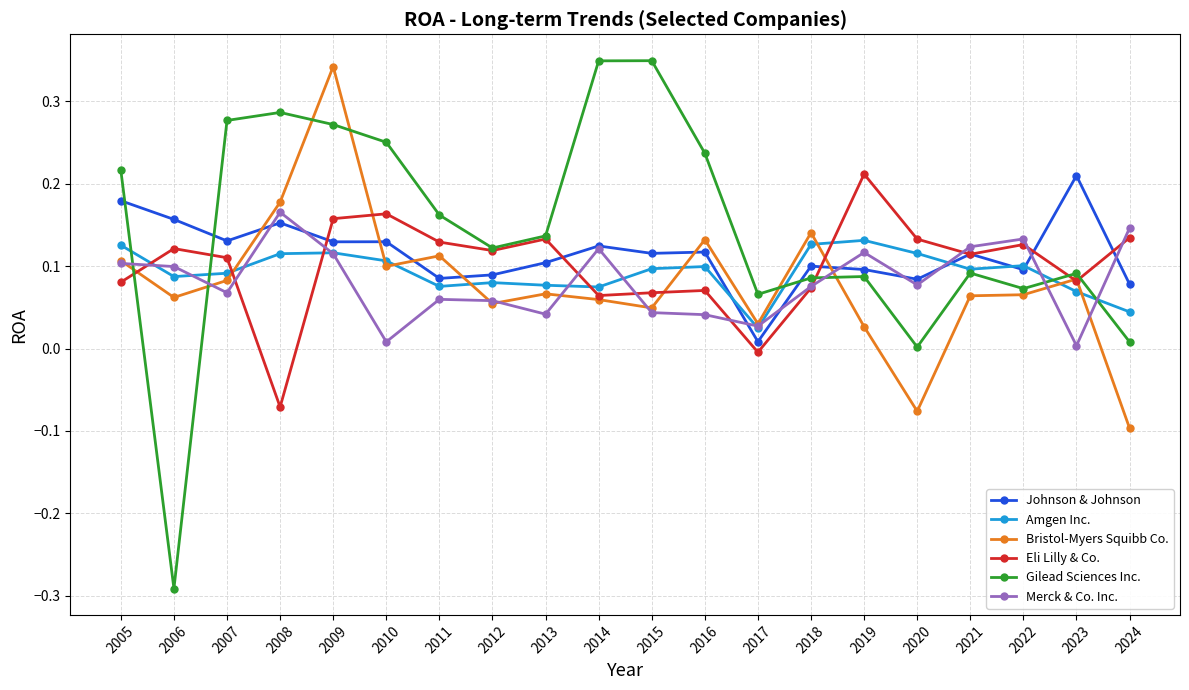

At how many categories does at least one series exceed 0?

20